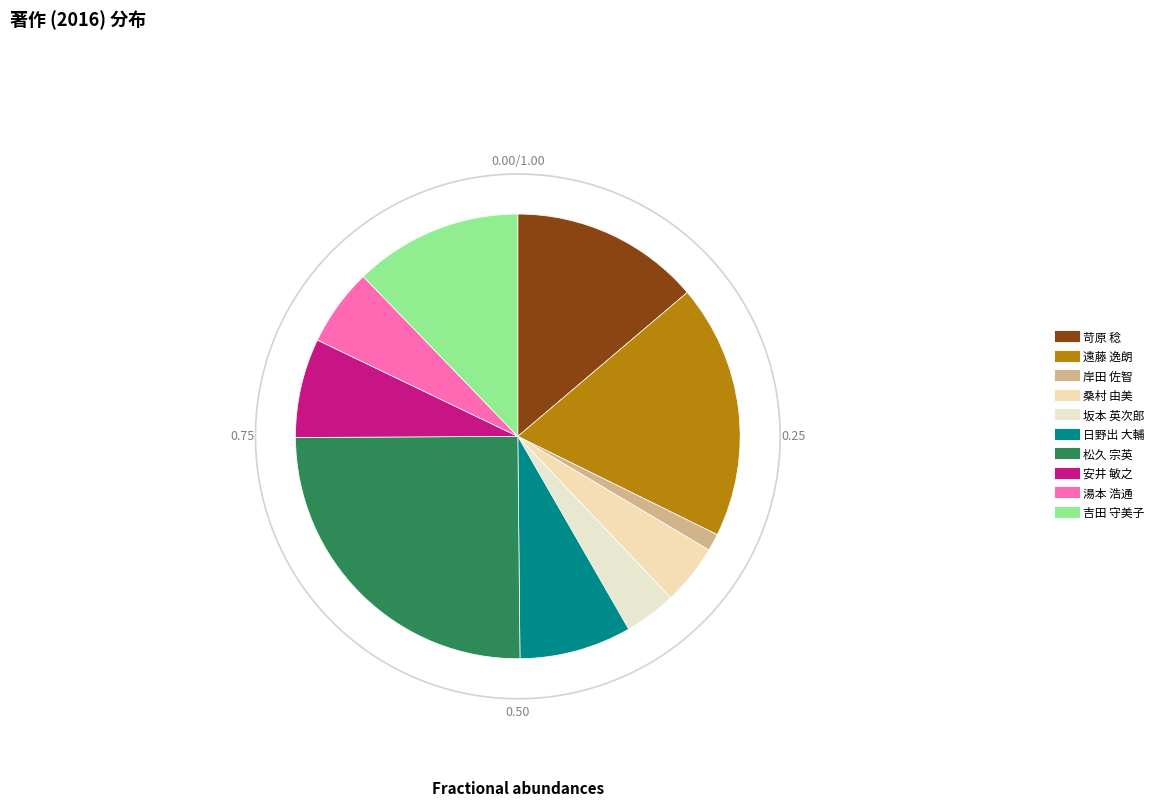

What is the total percentage of 苛原 稔 and 日野出 大輔?

21.9%